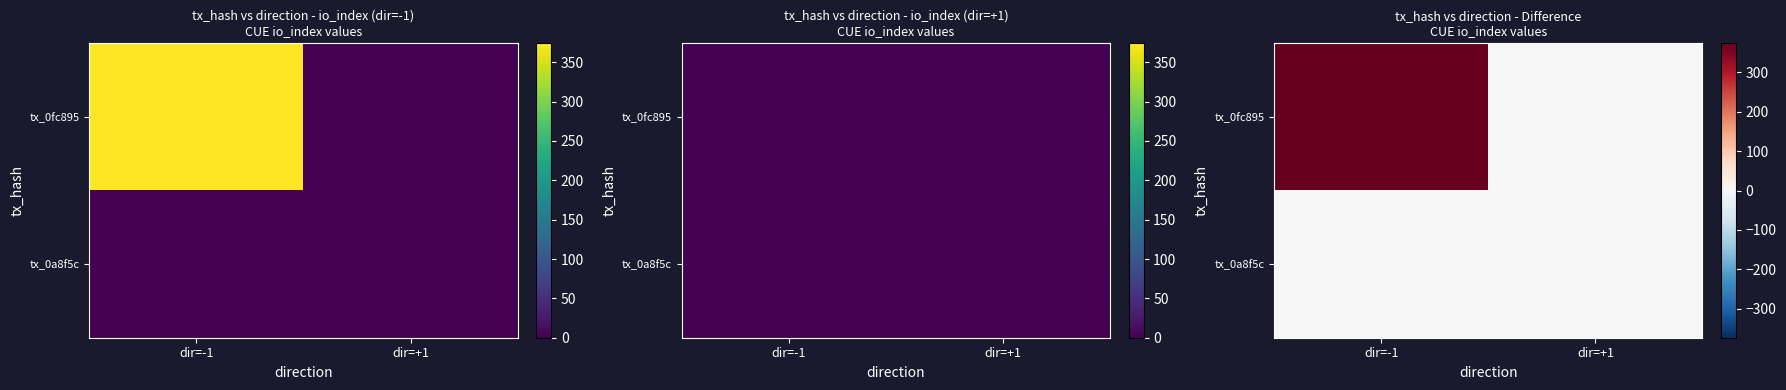

What is the total value across all series at dir=+1?

-1